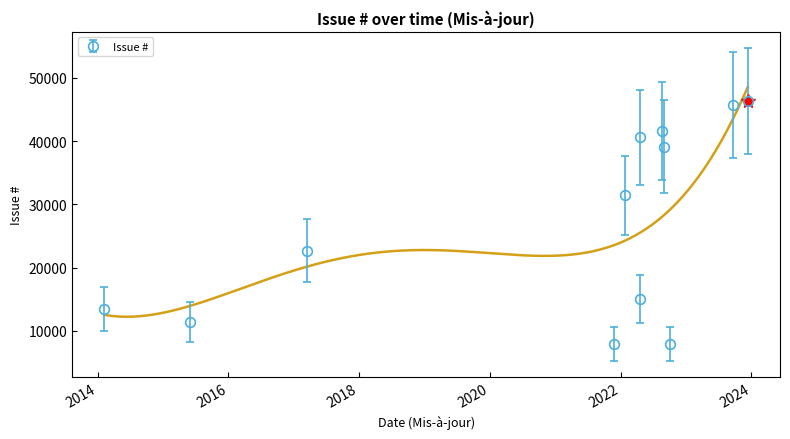

How many interior local valleys does the Issue # series have?

4